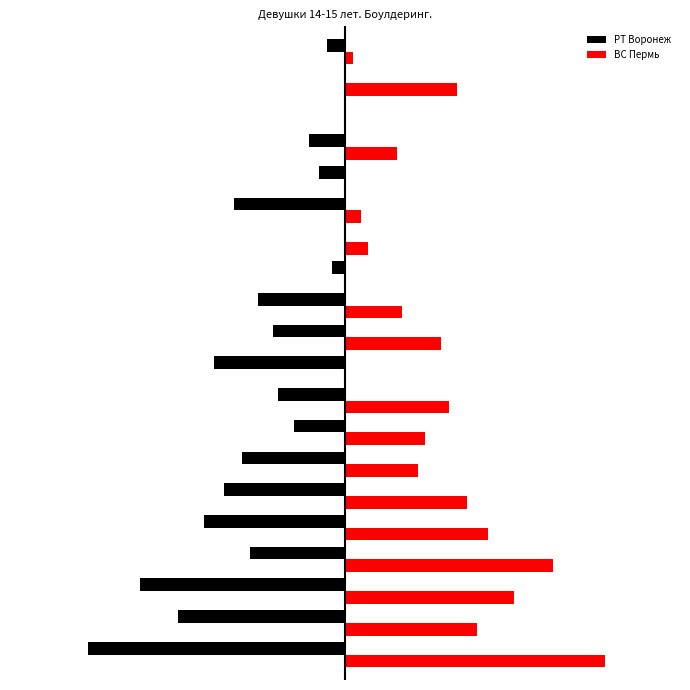

Reading left to right, extract all data points from this chart.

РТ Воронеж: -92.0	-59.8	-73.6	-34.0	-50.6	-43.2	-36.8	-18.4	-23.9	-46.9	-25.8	-31.3	-4.6	0.0	-39.6	-9.2	-12.9	0.0	0.0	-6.4
ВС Пермь: 93.0	47.4	60.5	74.4	51.2	43.7	26.0	28.8	37.2	0.0	34.4	20.5	0.0	8.4	5.6	0.0	18.6	0.0	40.0	2.8